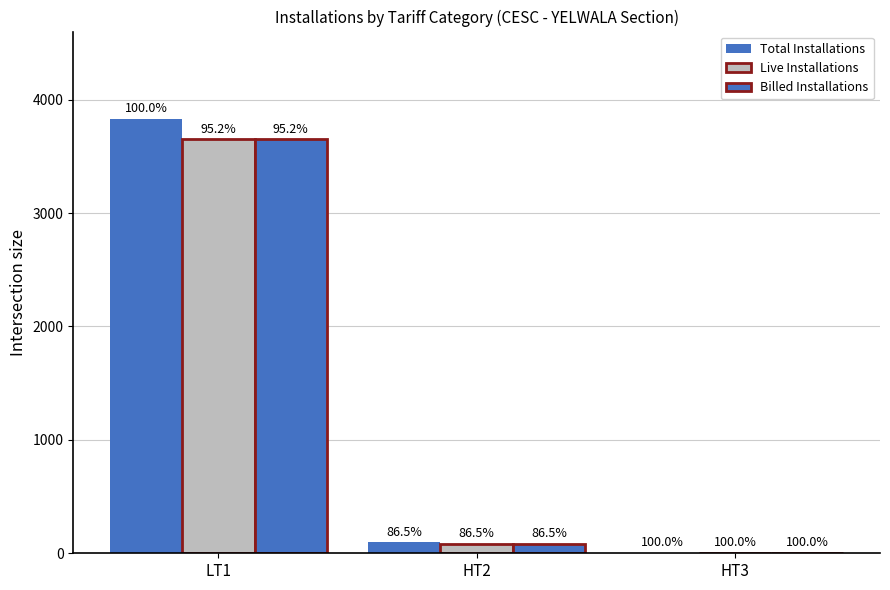

Reading left to right, transcribe all the data shown in this chart.

Total Installations: 3834	96	6
Live Installations: 3652	83	6
Billed Installations: 3650	83	6